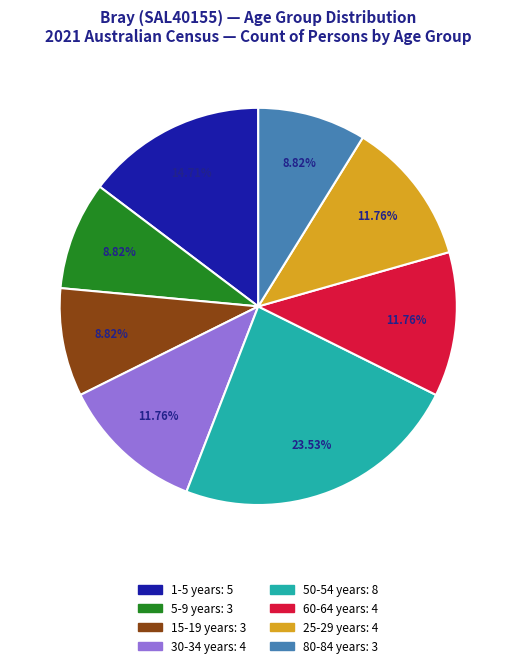

Is 5-9 years the majority of the pie?

No